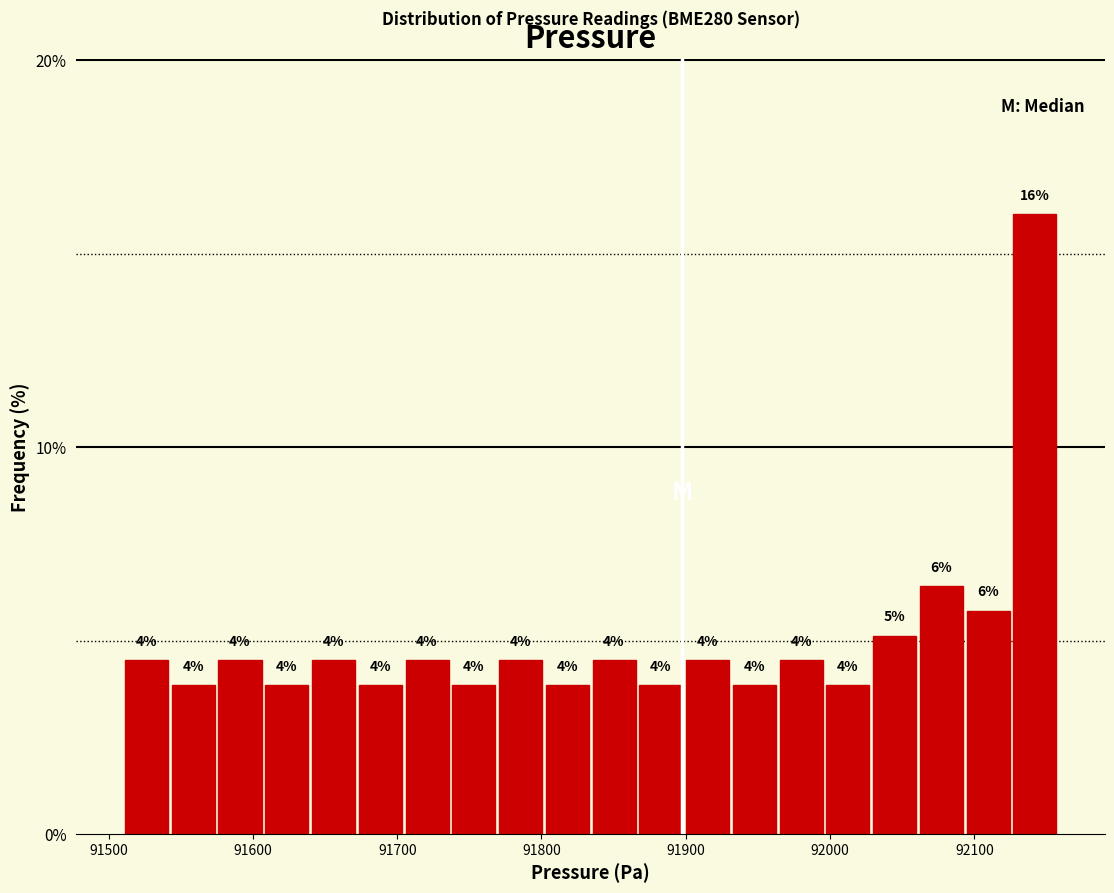

Read against the x-axis, roughly where is the centre of the tallest bar?

92140